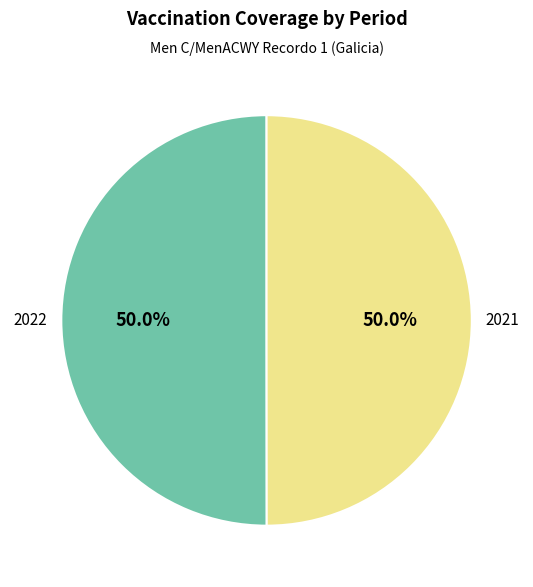

What is the ratio of the value at 2022 to the value at 2021?

1.0